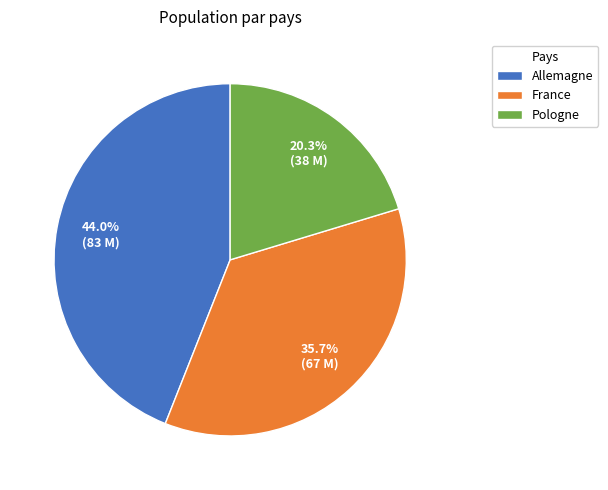

To the nearest percent, what portion does Pologne represent?

20%